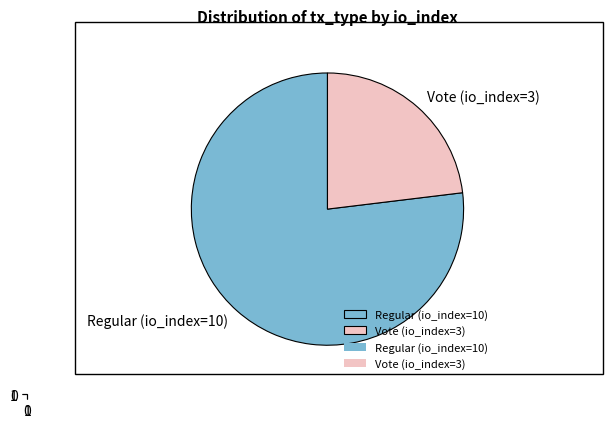

Does Regular (io_index=10) account for over 50% of the chart?

Yes